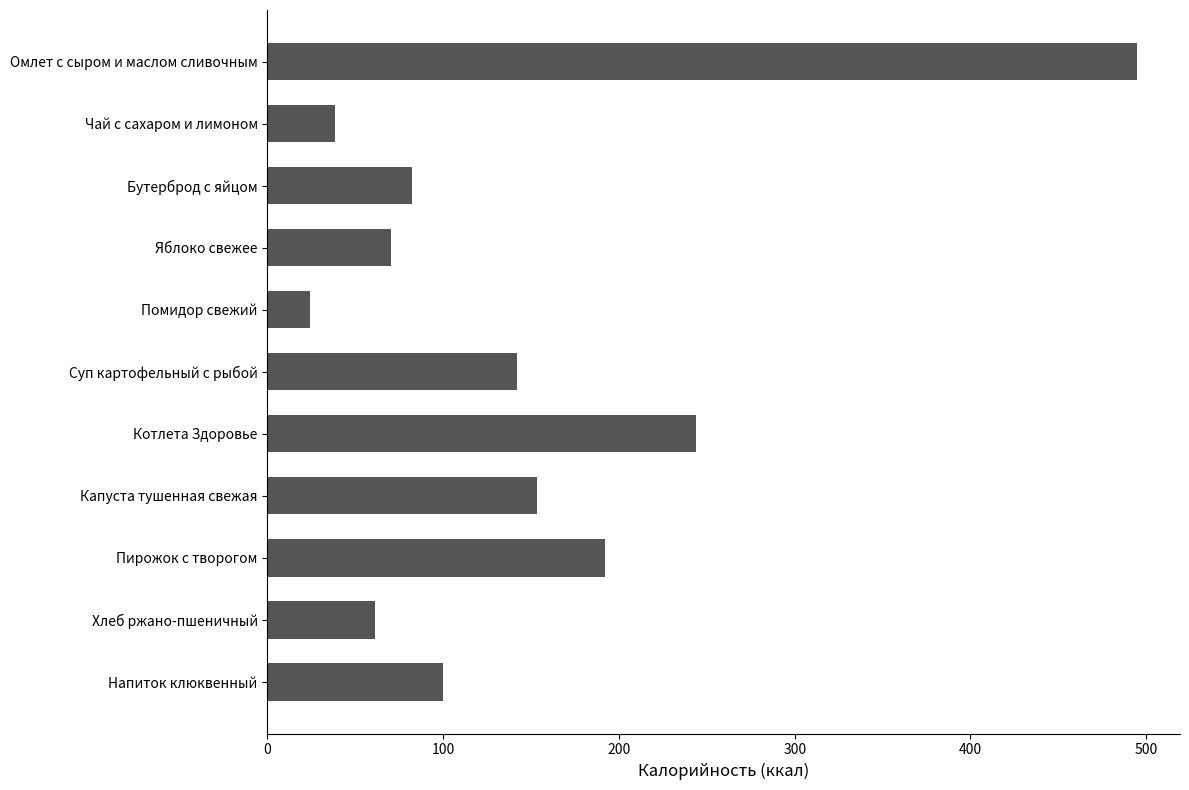

At which label is the value closest to 259?

Котлета Здоровье